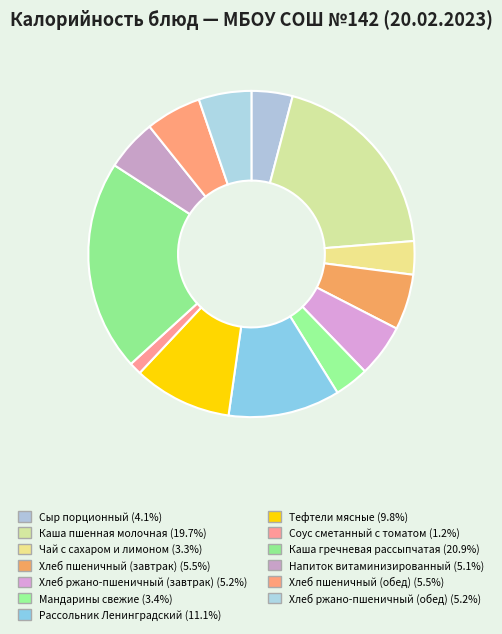

How many slices are in this pie chart?

13